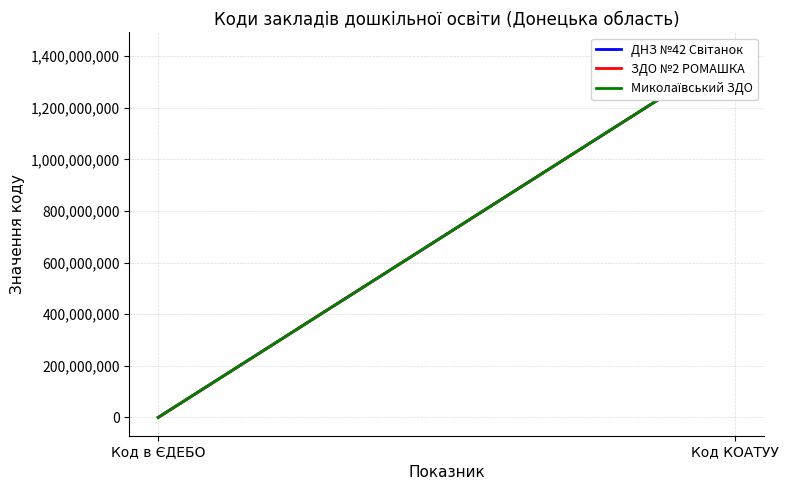

Which label corresponds to the smallest value in the chart?

Код в ЄДЕБО